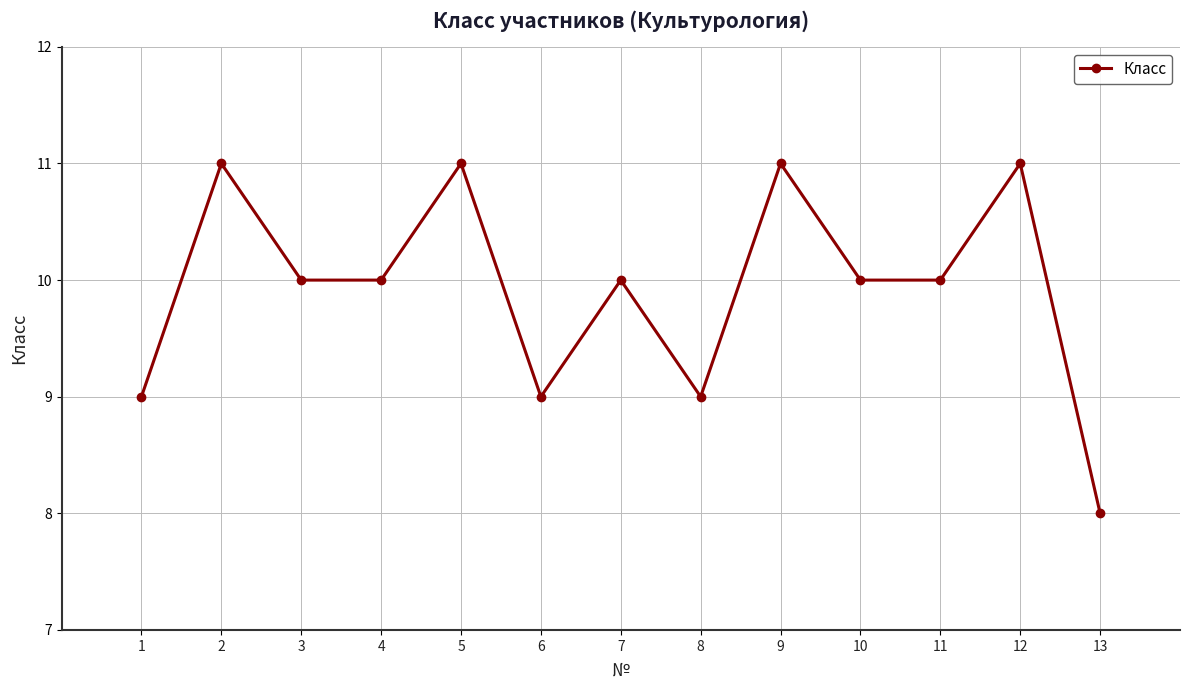

What is the greatest value displayed?

11